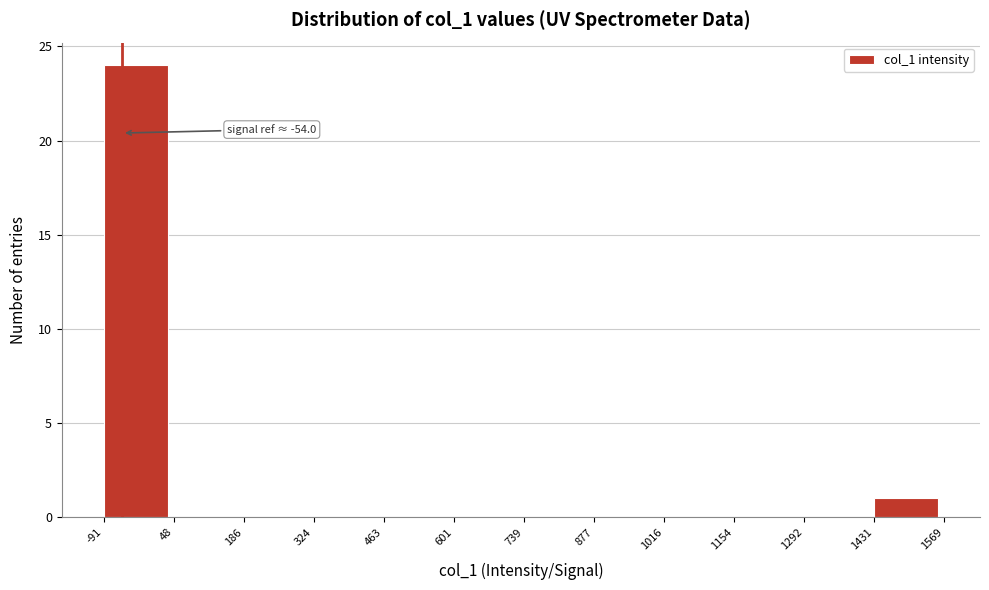

Over which range of the x-axis is the bar tallest?

-91 to 48